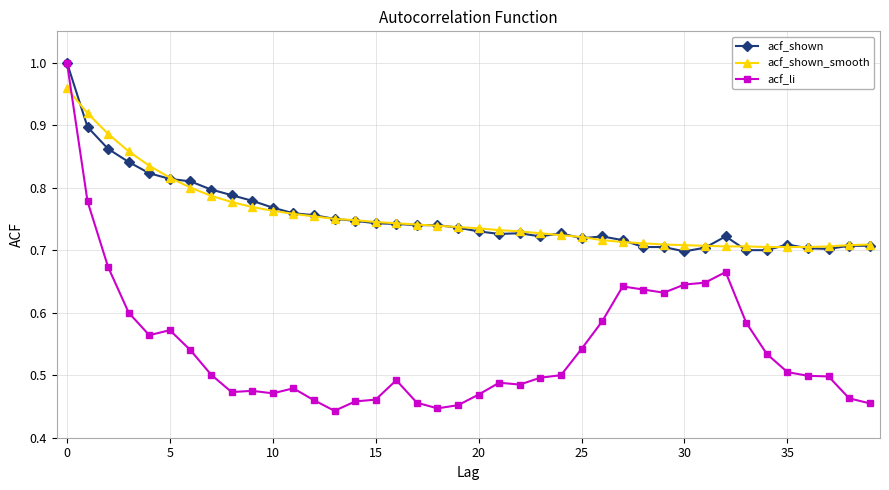

At how many categories does at least one series exceed 0?

40